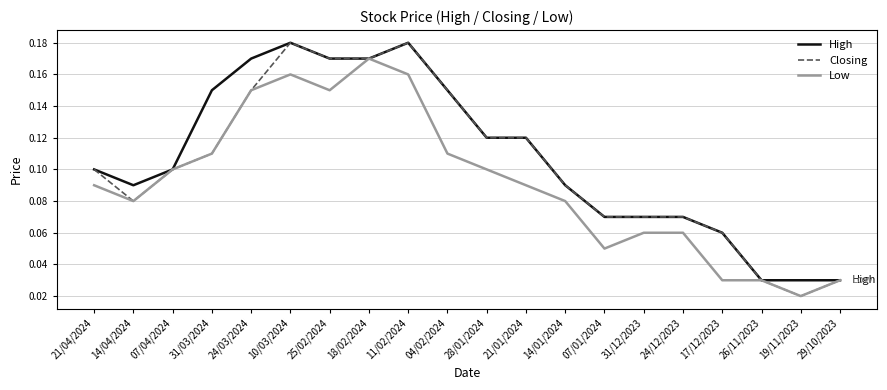

At which label is Closing closest to 0?

19/11/2023